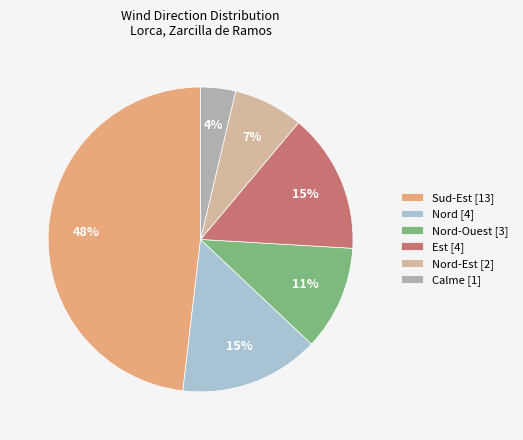

What percentage is the Nord [4] slice, to the nearest percent?

15%